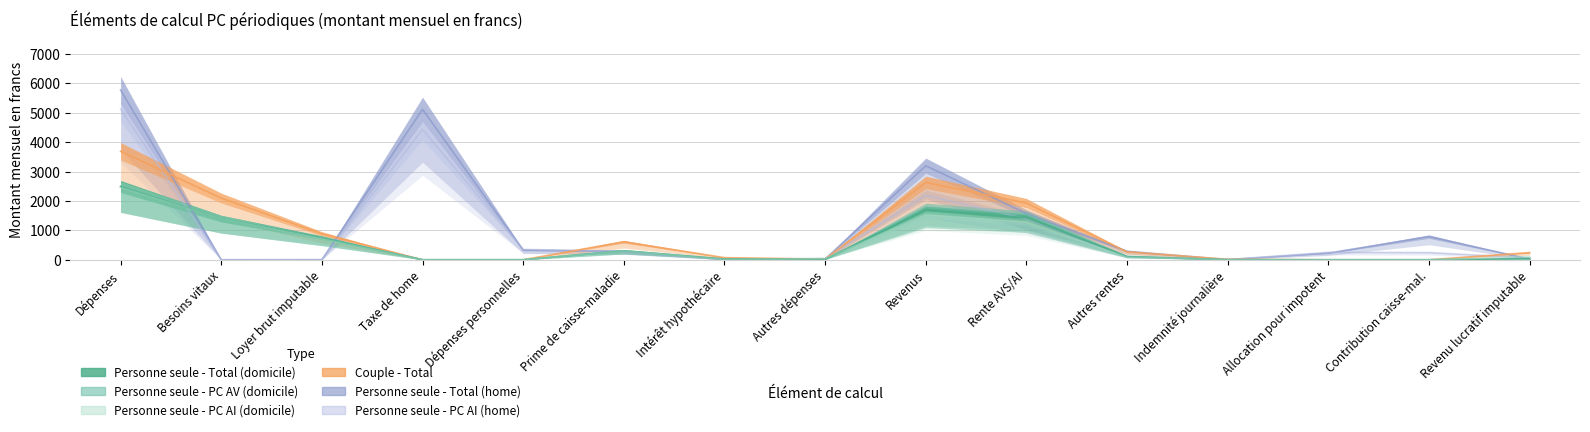

Where is the first local maximum for Personne seule - Total (domicile)?

Prime de caisse-maladie